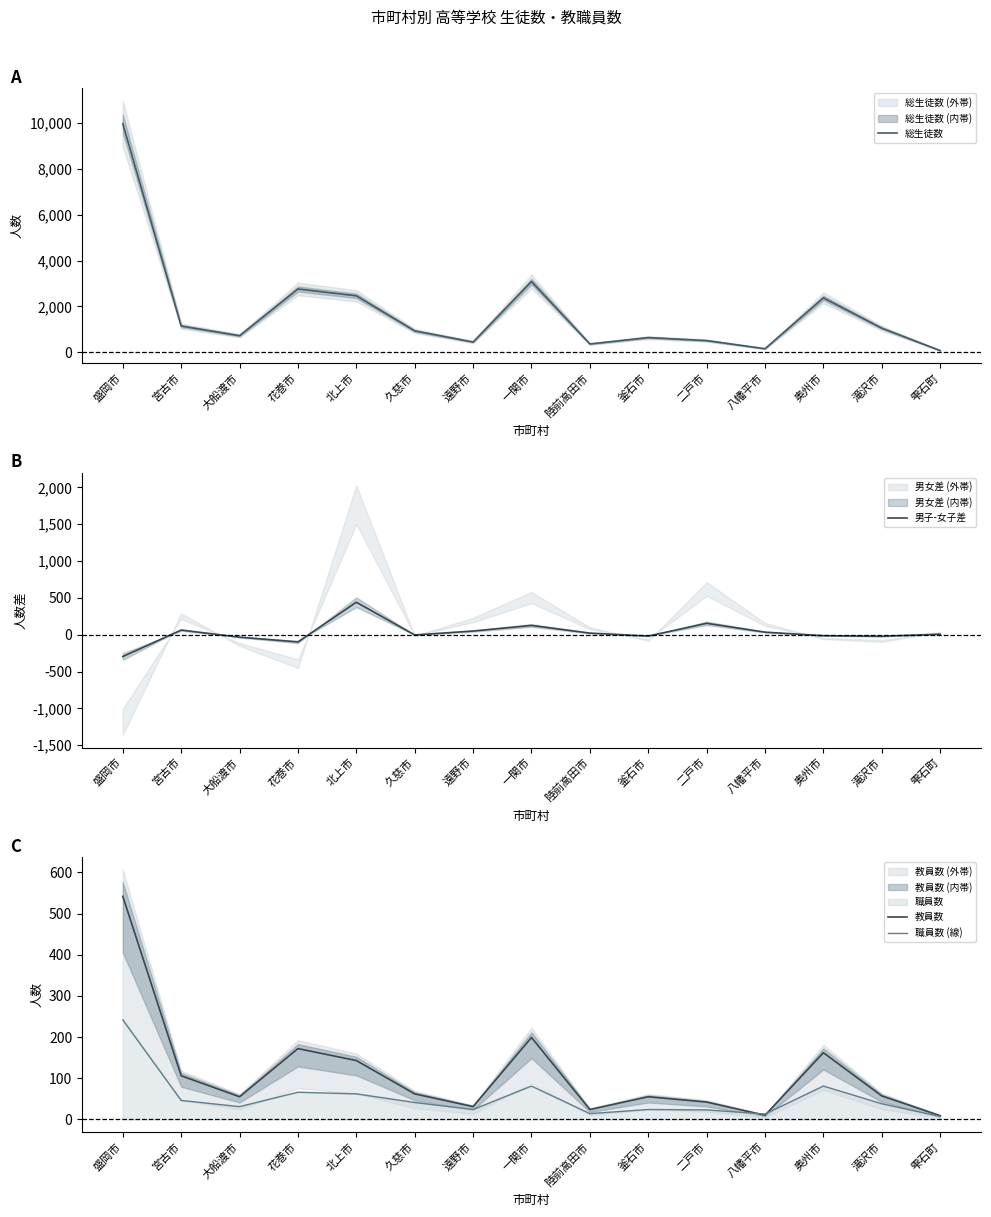

What position from the right is 奥州市?

3